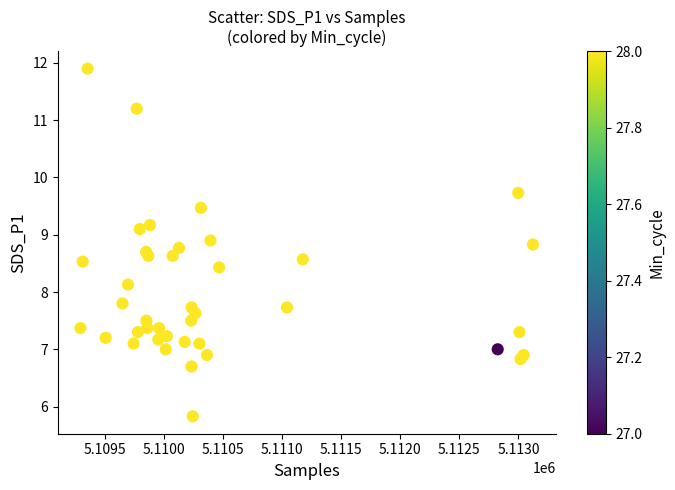

What Y value in the scatter plot is closest to 8?

8.1